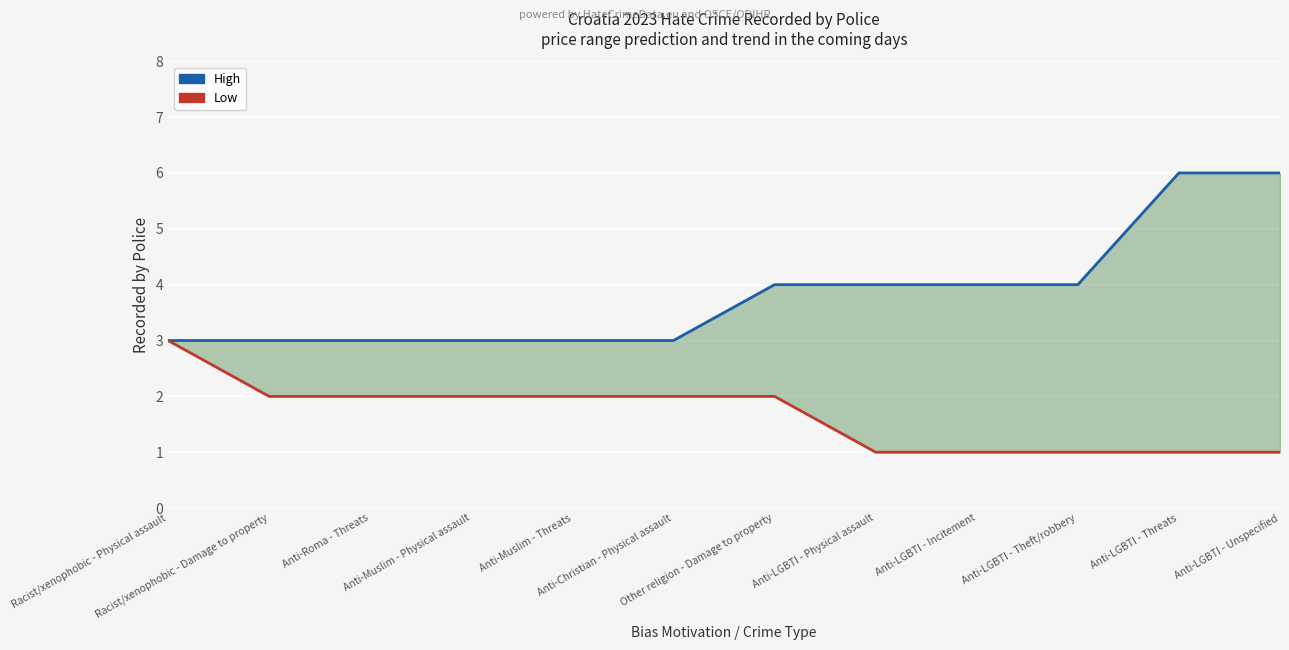

How many distinct data groups are displayed?

2